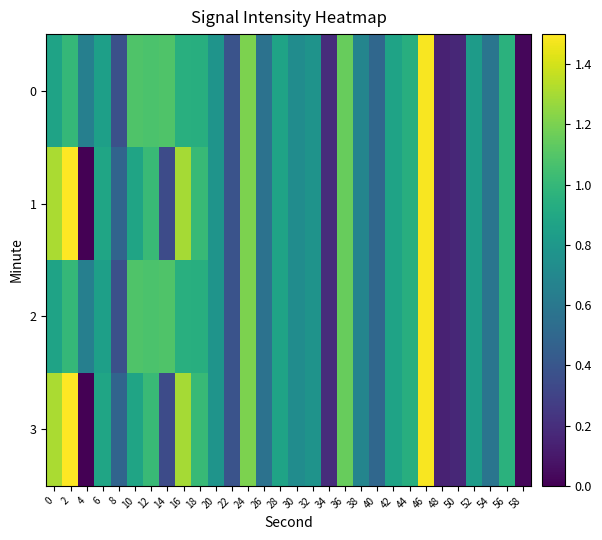

At which category is the sum across all series the highest?

46